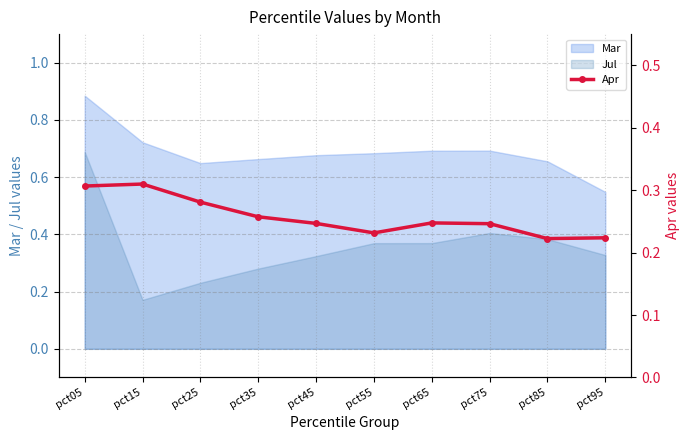

The Jul series shows 0.2 at pct65. True or false?

False